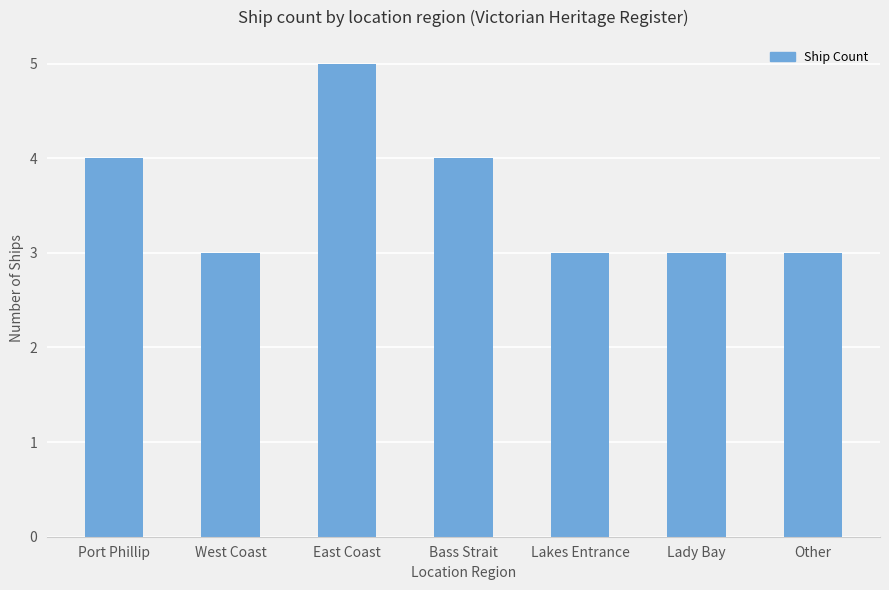

Reading left to right, list all the values displayed in this chart.

Port Phillip=4	West Coast=3	East Coast=5	Bass Strait=4	Lakes Entrance=3	Lady Bay=3	Other=3